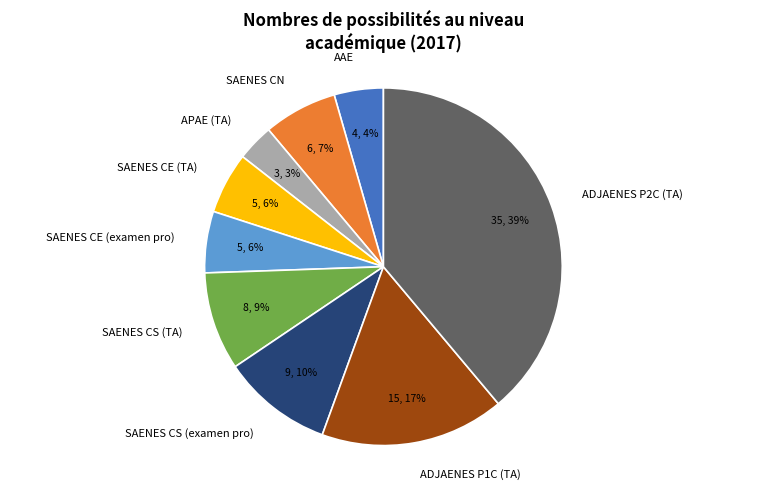

What percentage is the SAENES CE (examen pro) slice, to the nearest percent?

6%